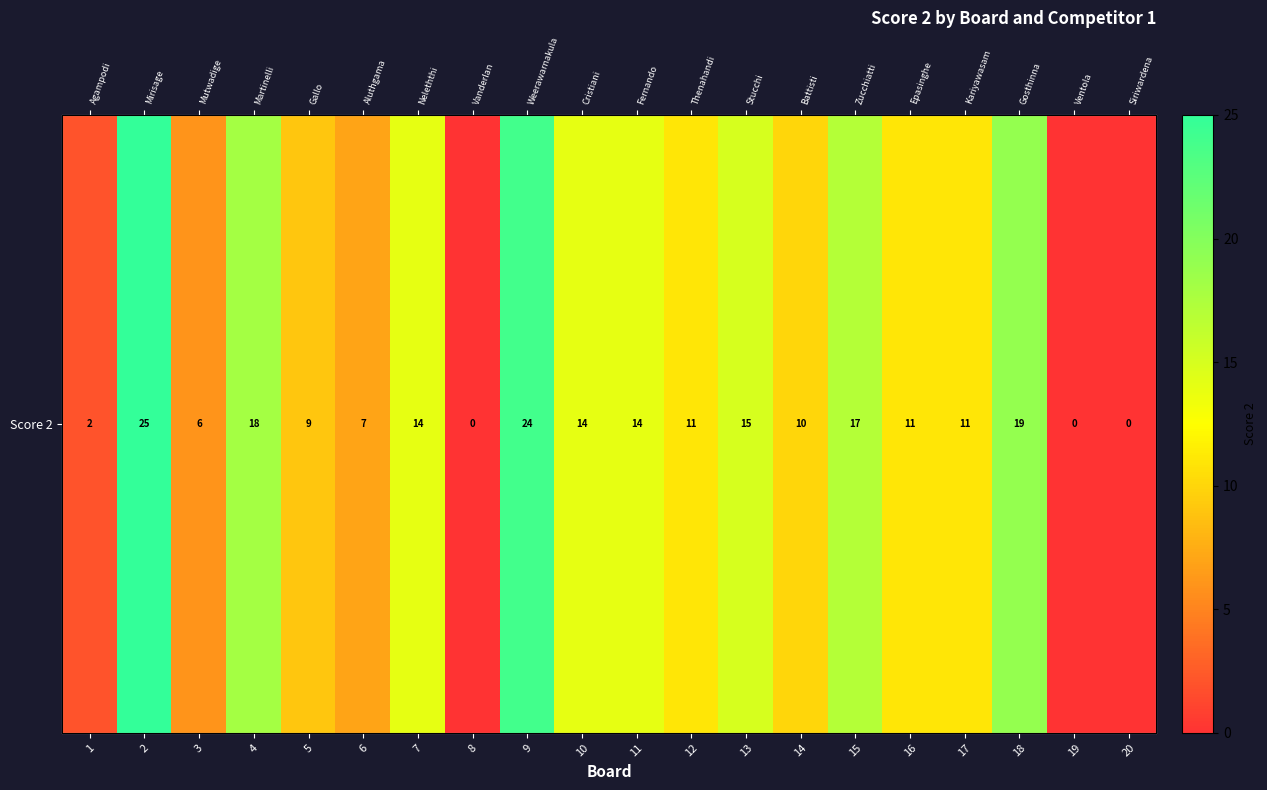

How many data points are less than 11?

8